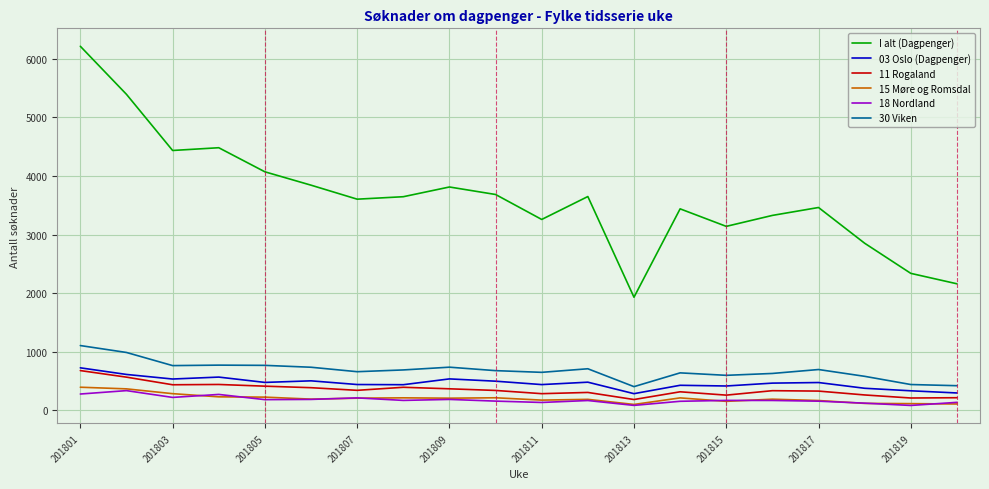

What is the minimum value shown in the chart?

83